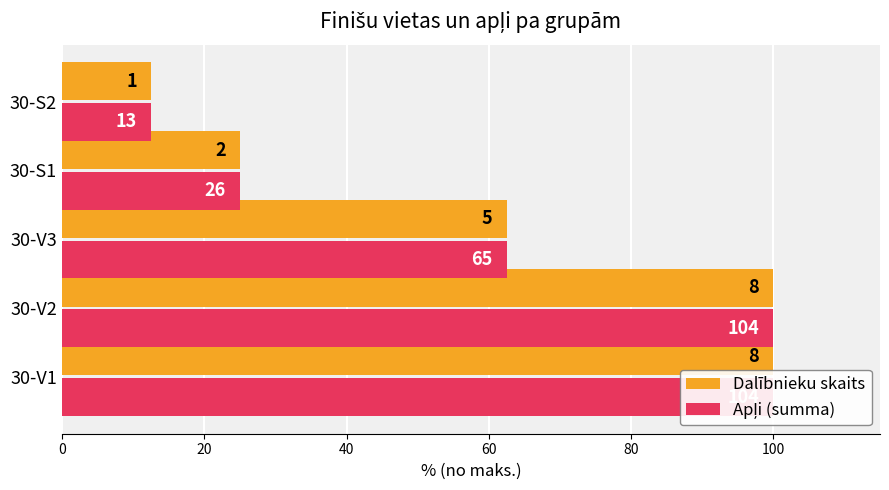

At how many categories does at least one series exceed 51?

3